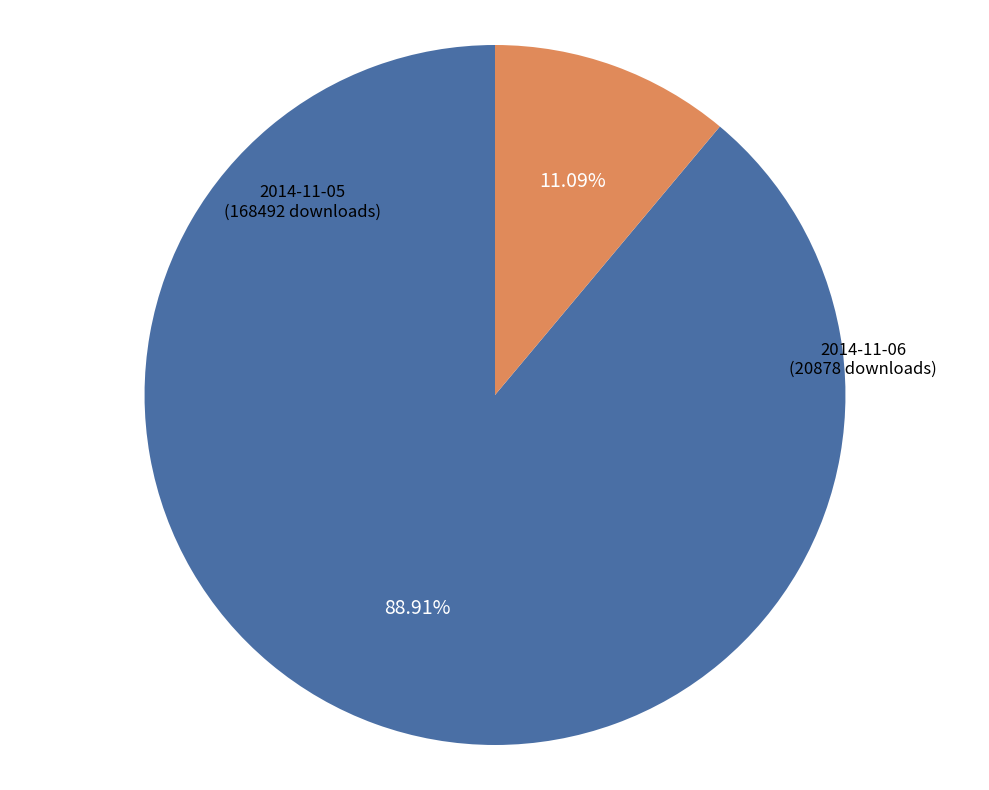

Which has a higher value, 2014-11-06 (20878 downloads) or 2014-11-05 (168492 downloads)?

2014-11-05 (168492 downloads)